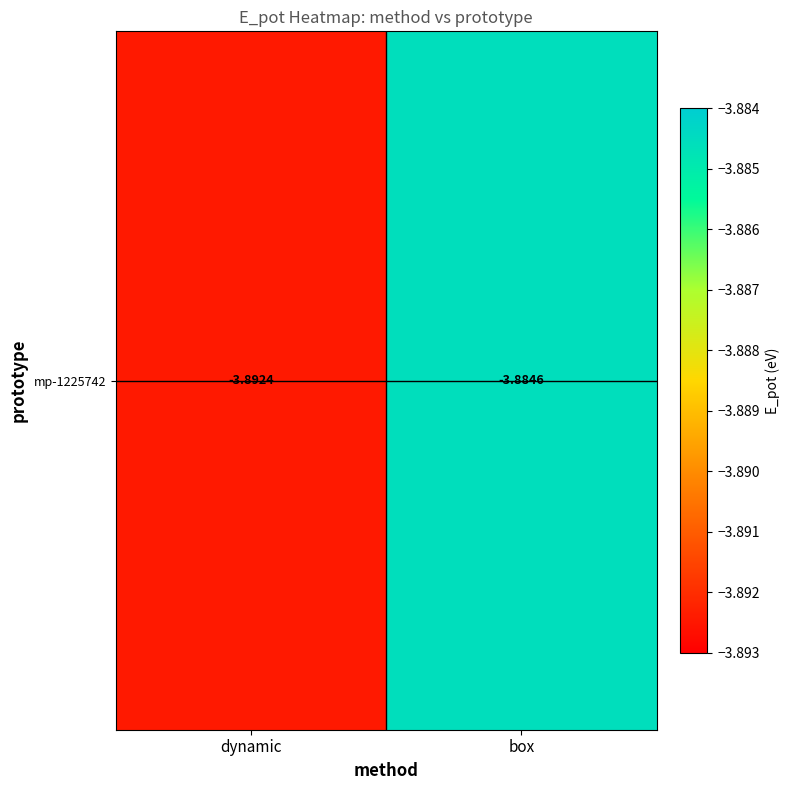

Rank the categories by value from lowest to highest.

dynamic, box